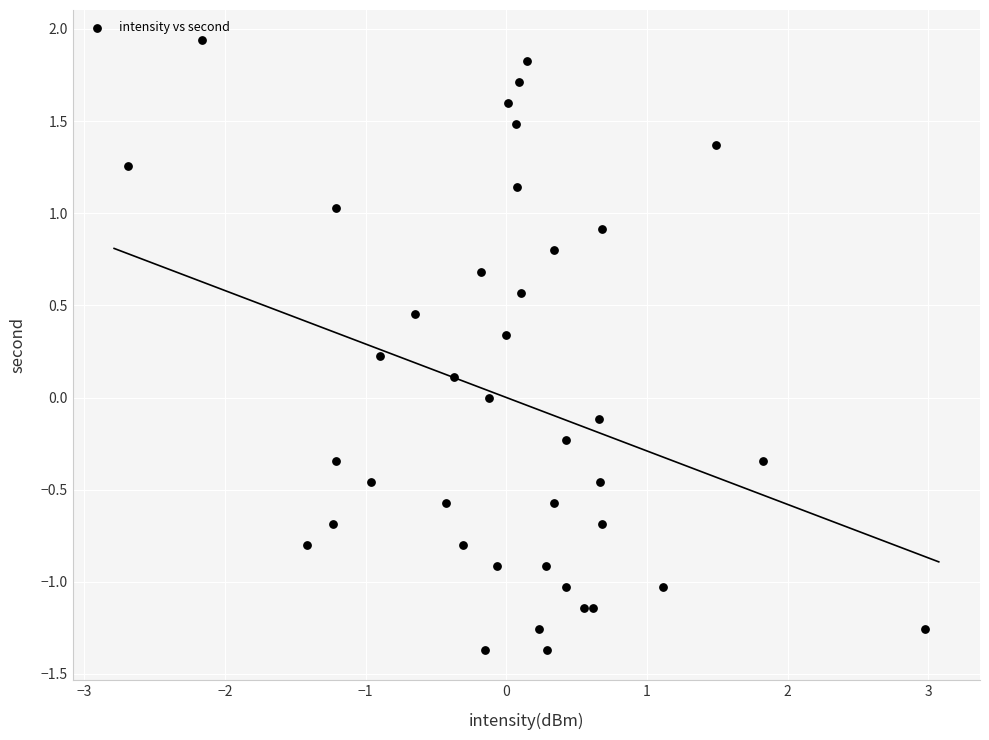

What is the range of X values (max minus min)?

5.7